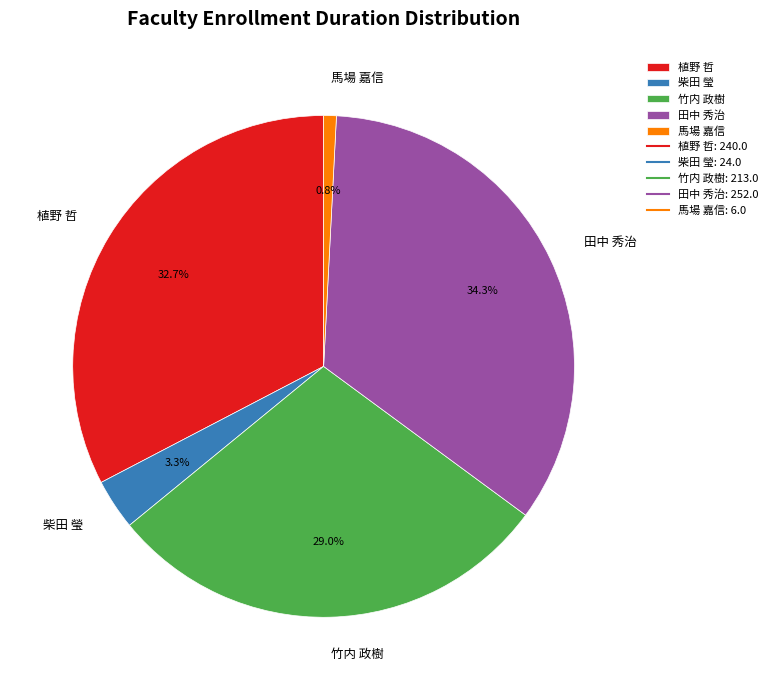

Is it true that 柴田 瑩 is 3% of the pie?

True